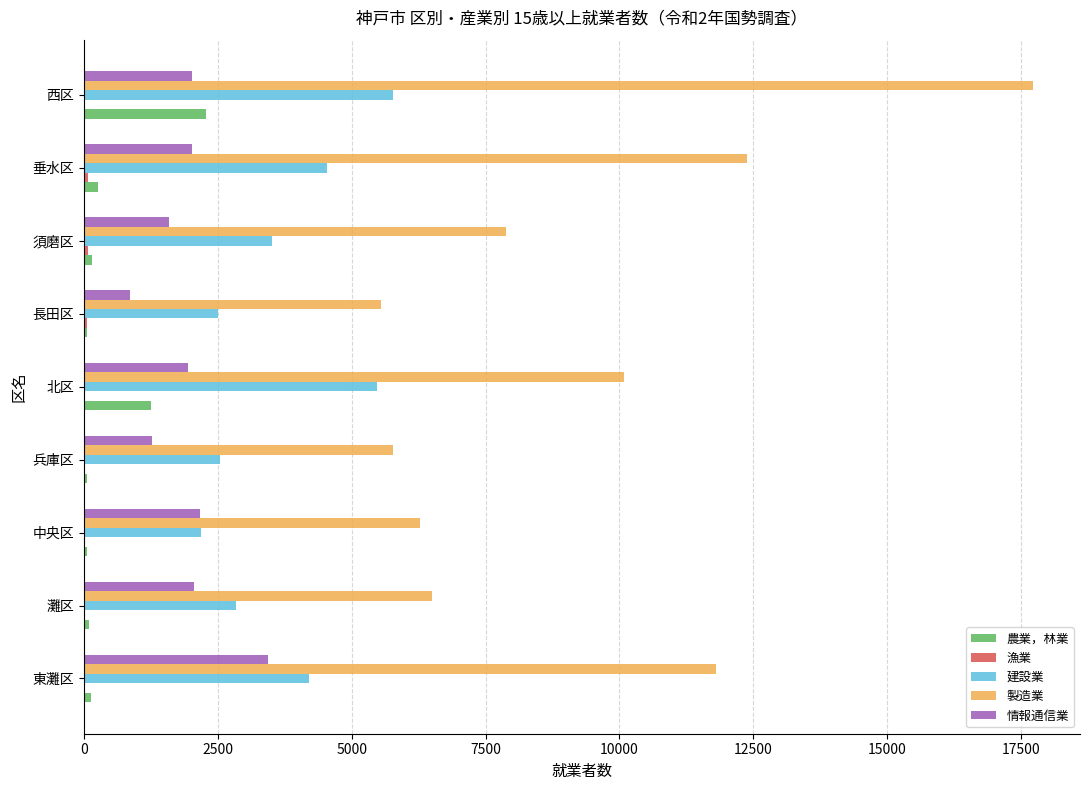

The value of 製造業 at 長田区 is 5542. True or false?

True